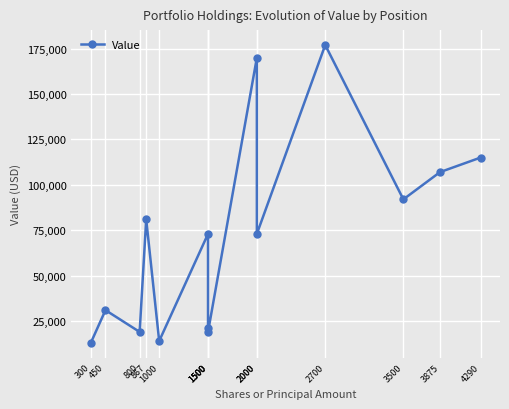

At which category does the chart reach its peak across all series?

2700